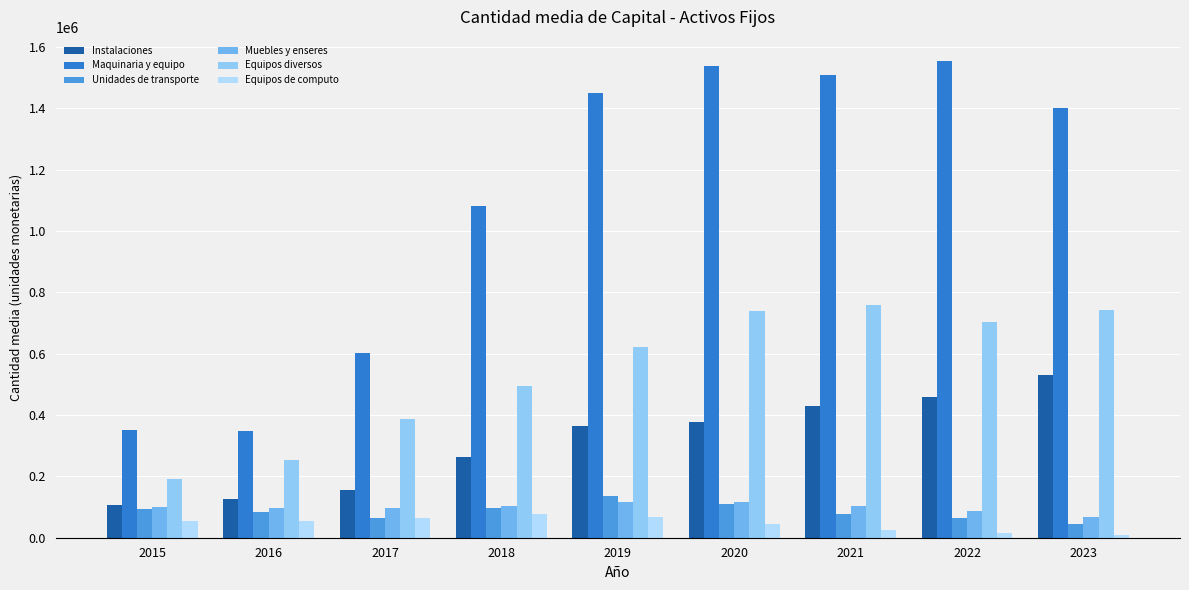

At how many categories does at least one series exceed 1287206?

5